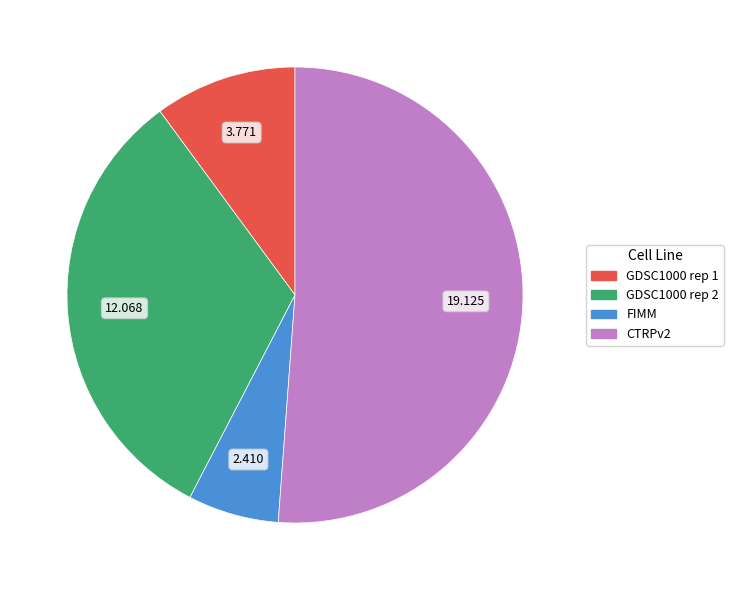

Is the sum of CTRPv2 and FIMM greater than half?

Yes